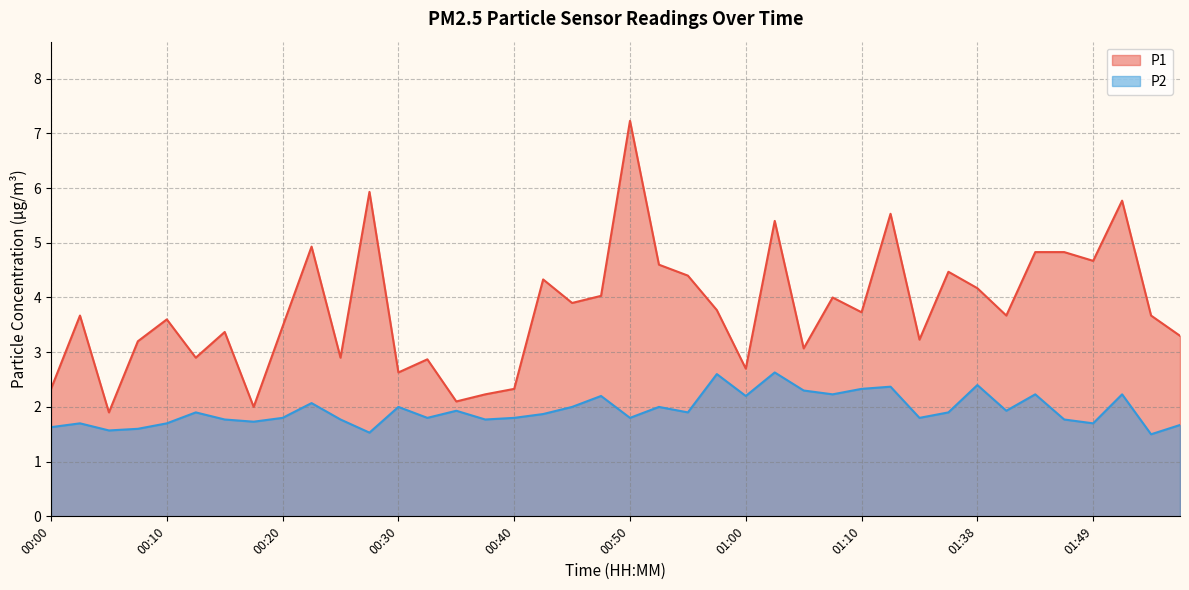

Is the value of P2 at 00:23 greater than the value of P1 at 01:10?

No